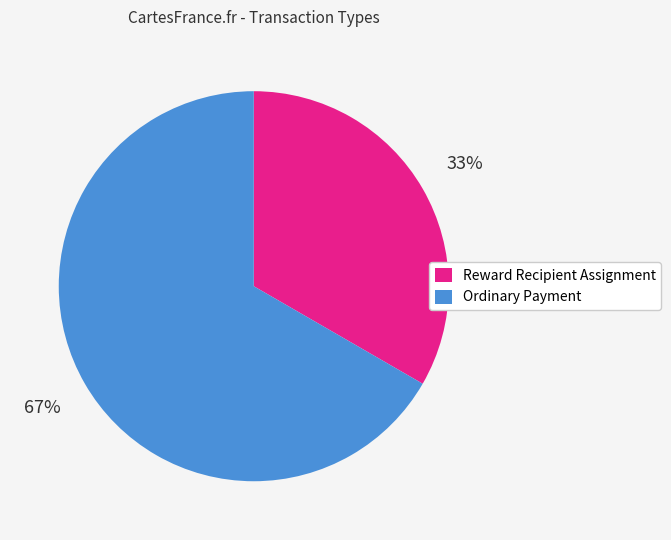

To the nearest percent, what is the combined percentage of Ordinary Payment and Reward Recipient Assignment?

100%